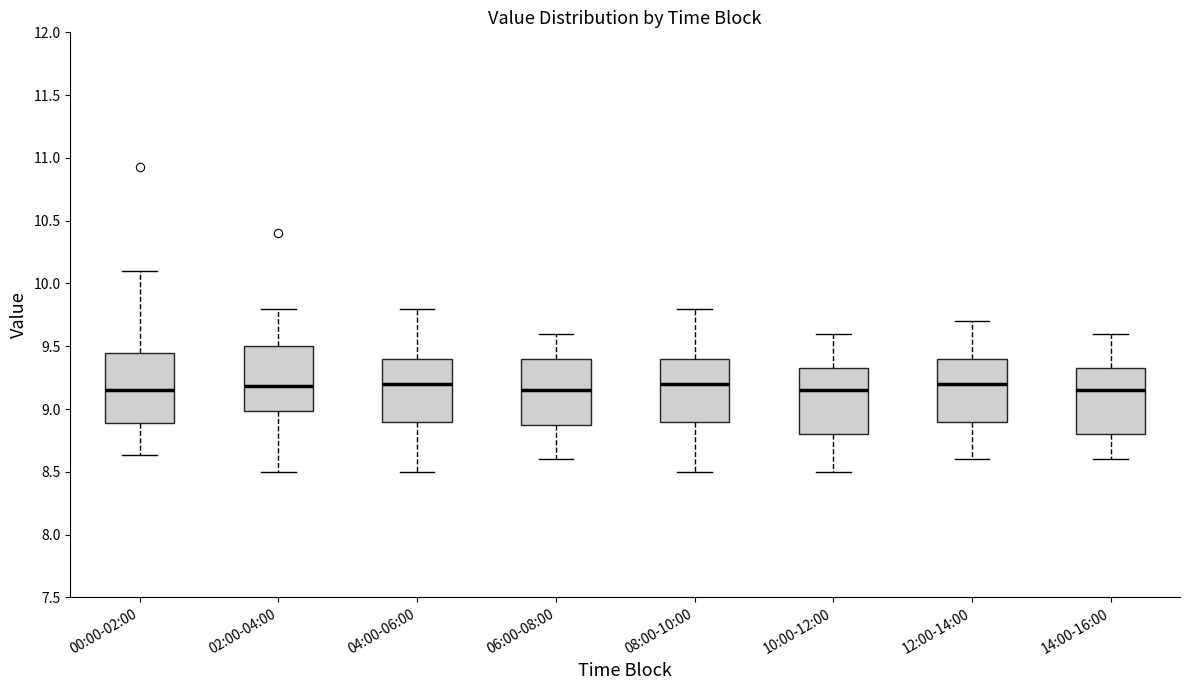

Reading left to right, transcribe this box plot: for each box, give where its median line is, the range the box spans, and where its two whiskers end, as read against the y-axis. The values are not printed on the chart, so give them approximately, as read against the axis.

00:00-02:00: median 9.15, box 8.90 to 9.45, whiskers 8.65 to 10.10
02:00-04:00: median 9.20, box 9.00 to 9.50, whiskers 8.50 to 9.80
04:00-06:00: median 9.20, box 8.90 to 9.40, whiskers 8.50 to 9.80
06:00-08:00: median 9.15, box 8.90 to 9.40, whiskers 8.60 to 9.60
08:00-10:00: median 9.20, box 8.90 to 9.40, whiskers 8.50 to 9.80
10:00-12:00: median 9.15, box 8.80 to 9.35, whiskers 8.50 to 9.60
12:00-14:00: median 9.20, box 8.90 to 9.40, whiskers 8.60 to 9.70
14:00-16:00: median 9.15, box 8.80 to 9.35, whiskers 8.60 to 9.60